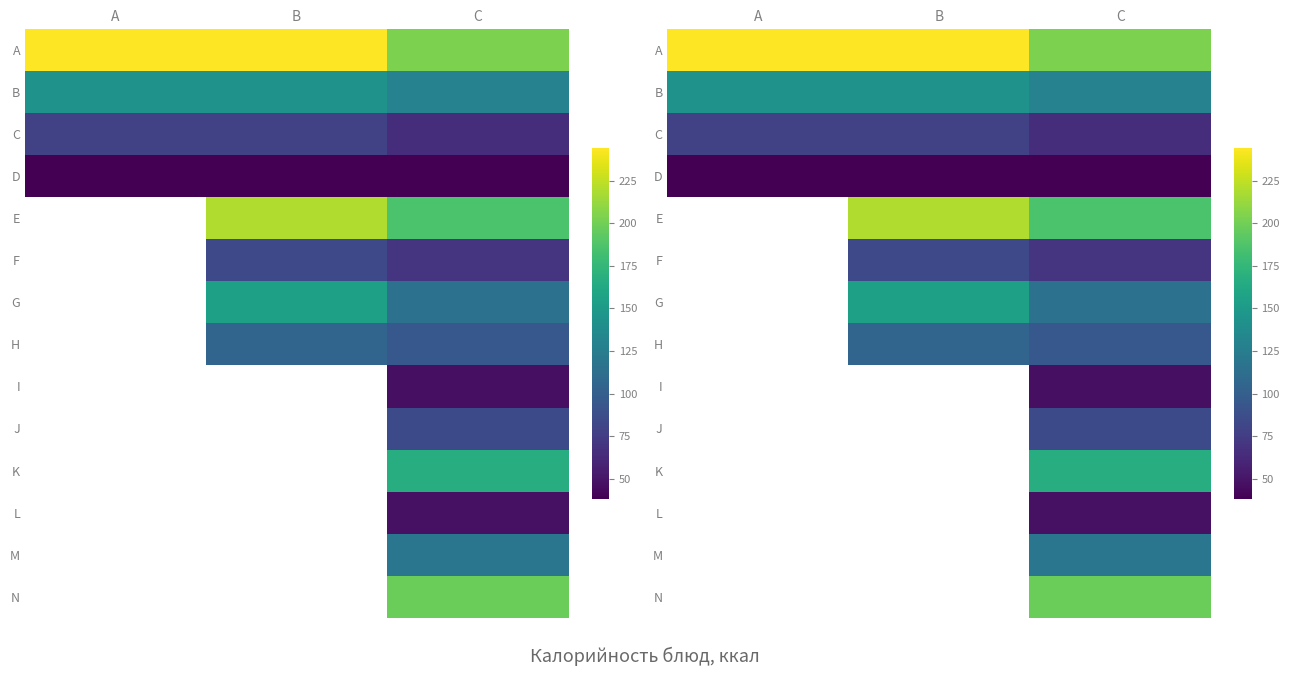

The D series shows 62.8 at C. True or false?

False